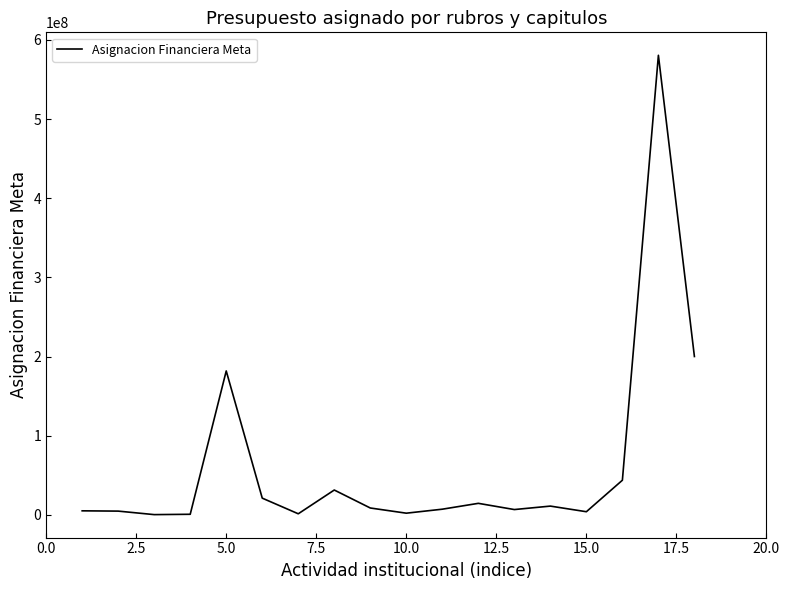

What is the difference between the maximum and second lowest values?

579808081